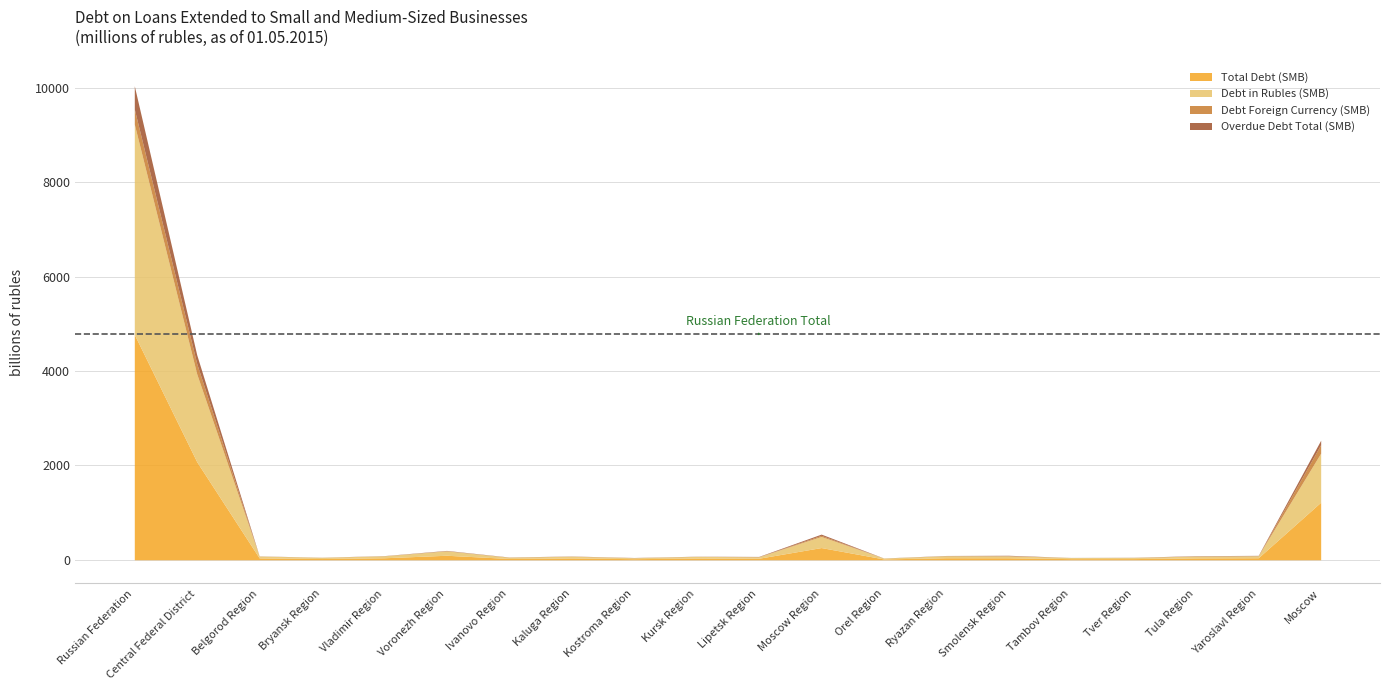

How many categories are shown in the chart?

20